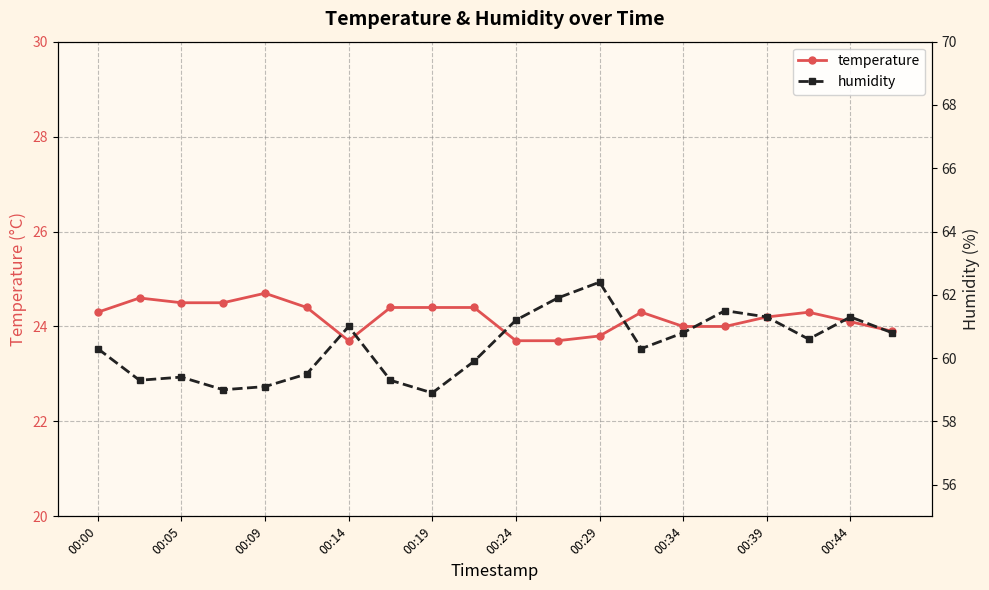

What is the total value across all series at 17?

84.9